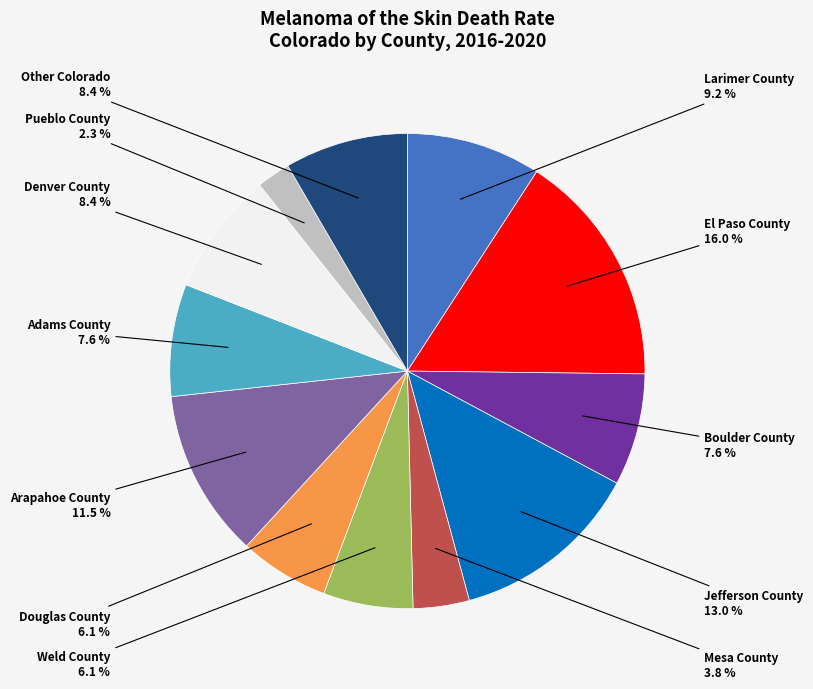

Does Pueblo County represent more than half of the total?

No